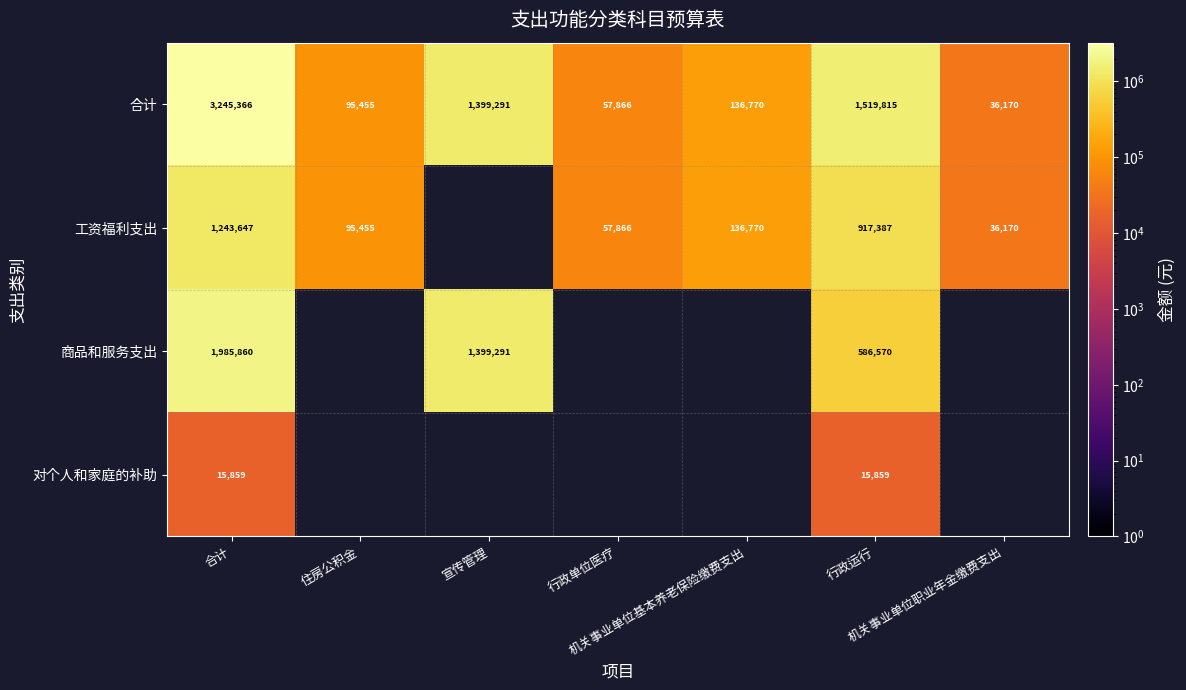

How many data points does each series have?

7